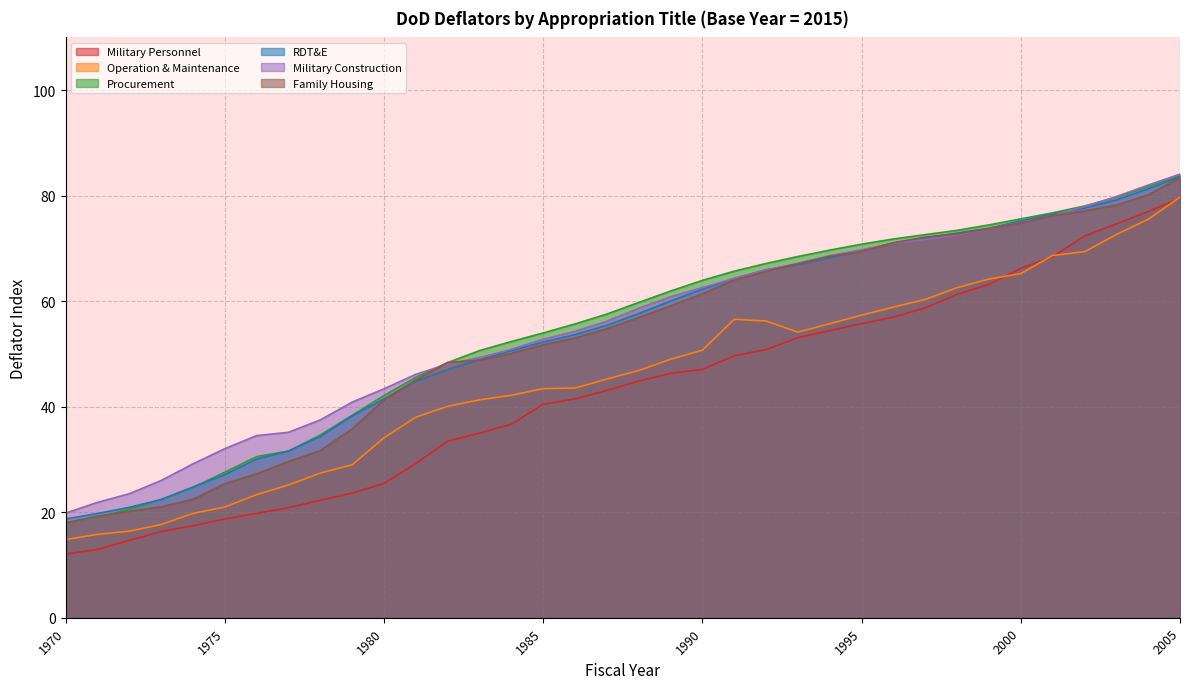

List the labels in order of Family Housing value, smallest first.

1970, 1971, 1972, 1973, 1974, 1975, 1976, 1977, 1978, 1979, 1980, 1981, 1982, 1983, 1984, 1985, 1986, 1987, 1988, 1989, 1990, 1991, 1992, 1993, 1994, 1995, 1996, 1997, 1998, 1999, 2000, 2001, 2002, 2003, 2004, 2005